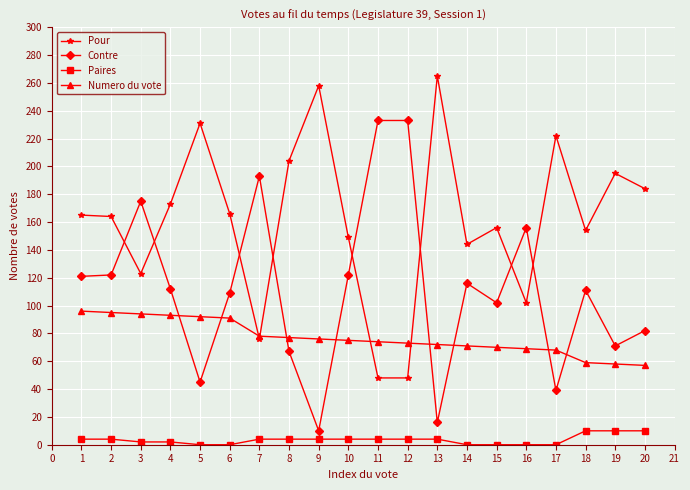

What is the approximate value of Contre at 6?

109